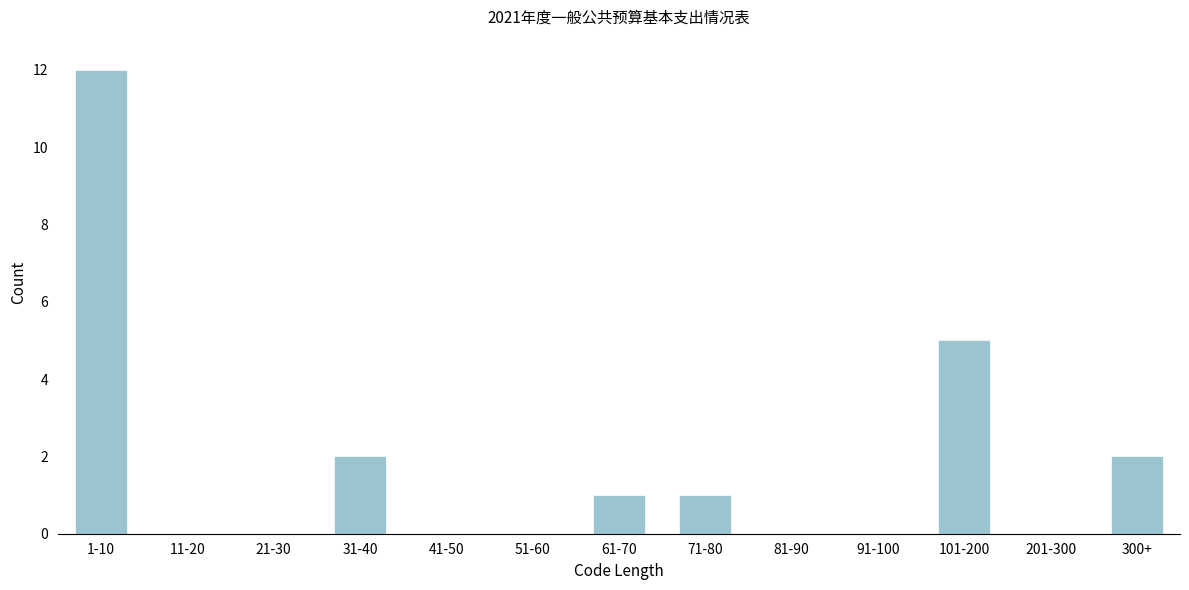

Reading left to right, list all the values displayed in this chart.

1-10=12	11-20=0	21-30=0	31-40=2	41-50=0	51-60=0	61-70=1	71-80=1	81-90=0	91-100=0	101-200=5	201-300=0	300+=2